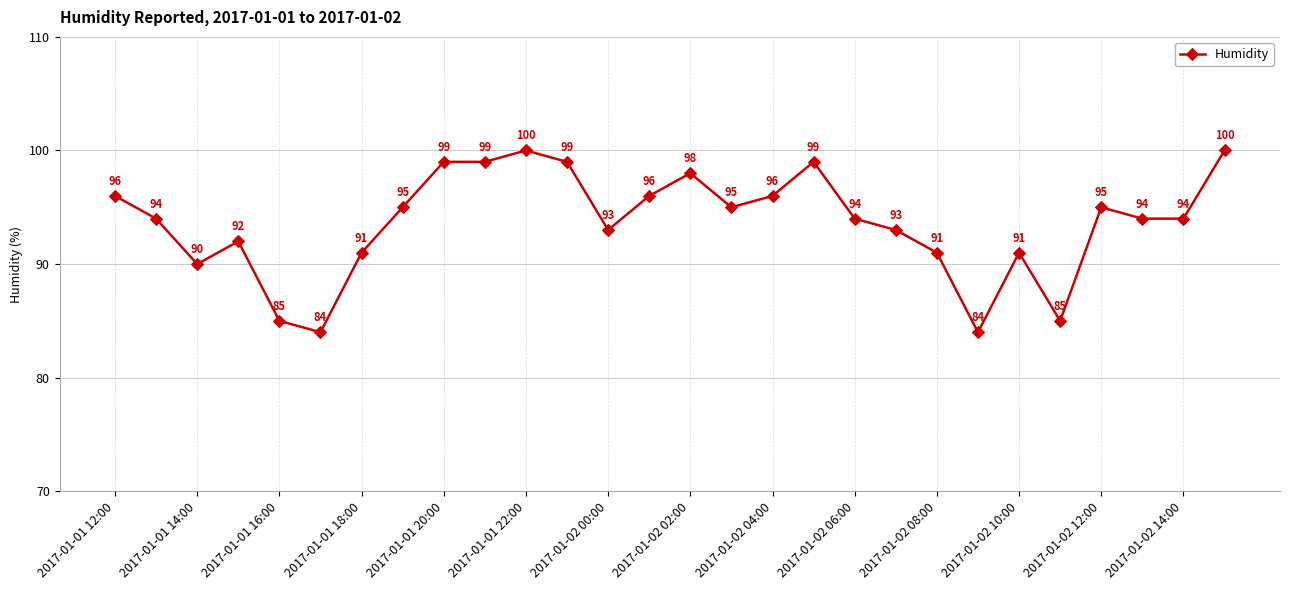

How many lines are shown in the chart?

1